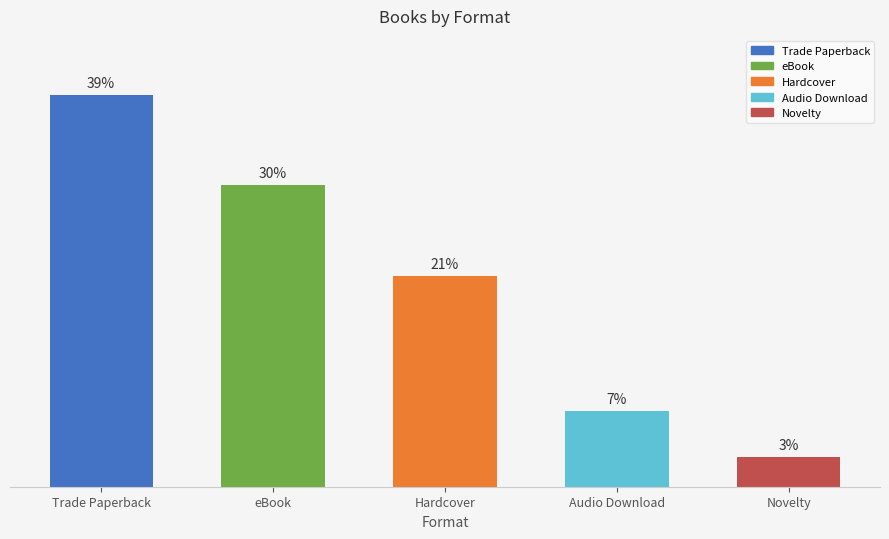

At which category does the chart reach its minimum across all series?

Novelty